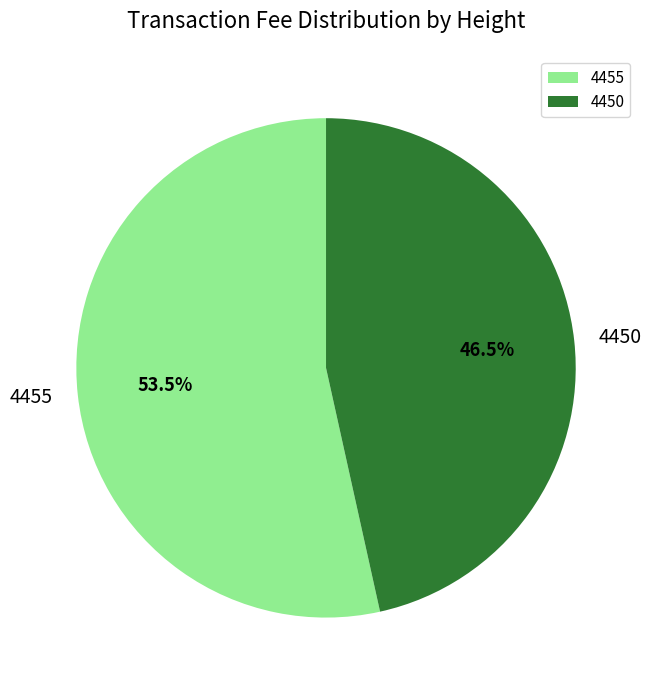

What percentage do 4450 and 4455 together represent?

100.0%